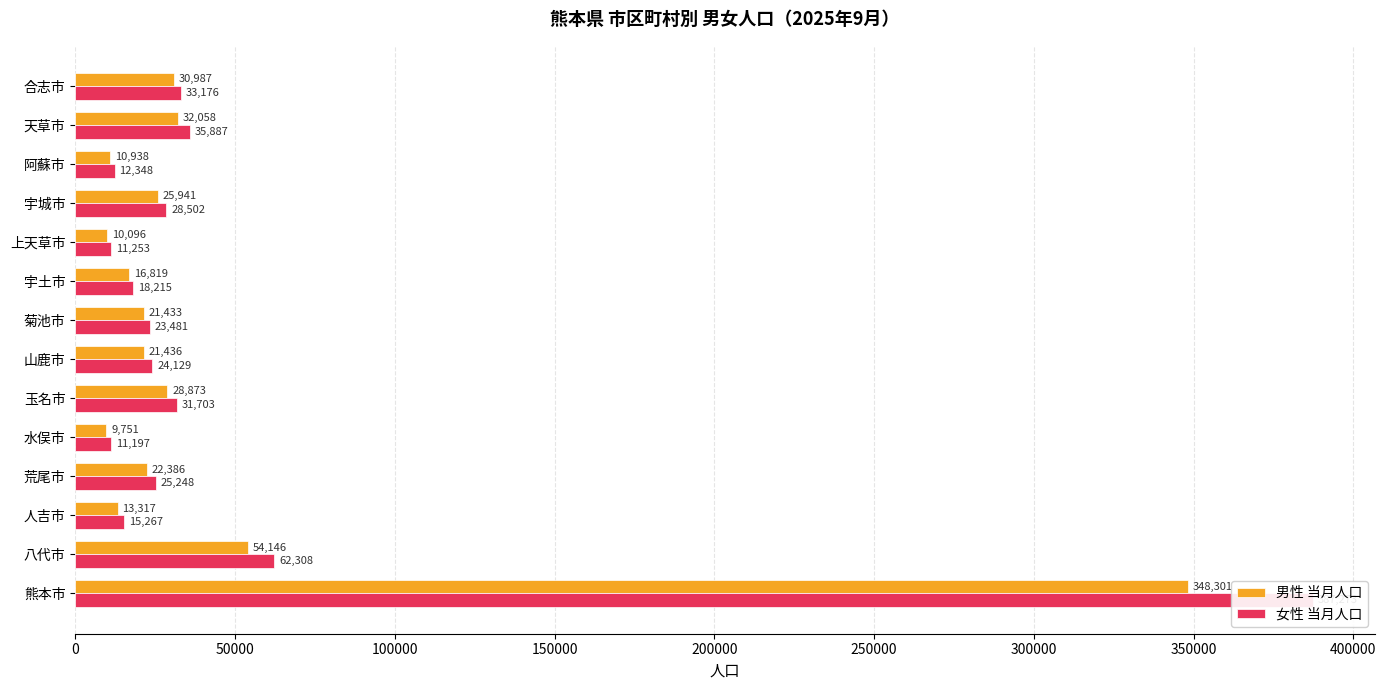

At 八代市, list the series in order from largest to smallest.

女性 当月人口, 男性 当月人口